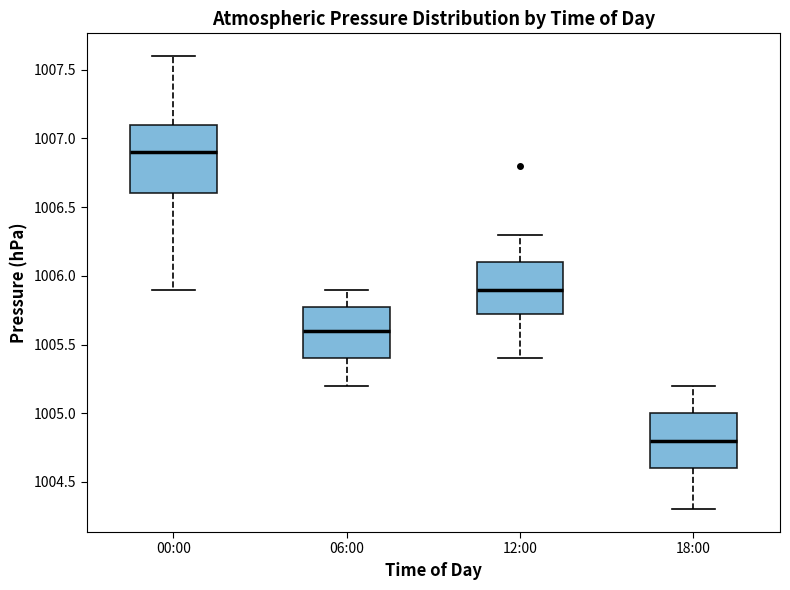

Which box is the tallest, from its lower edge to its upper edge?

00:00